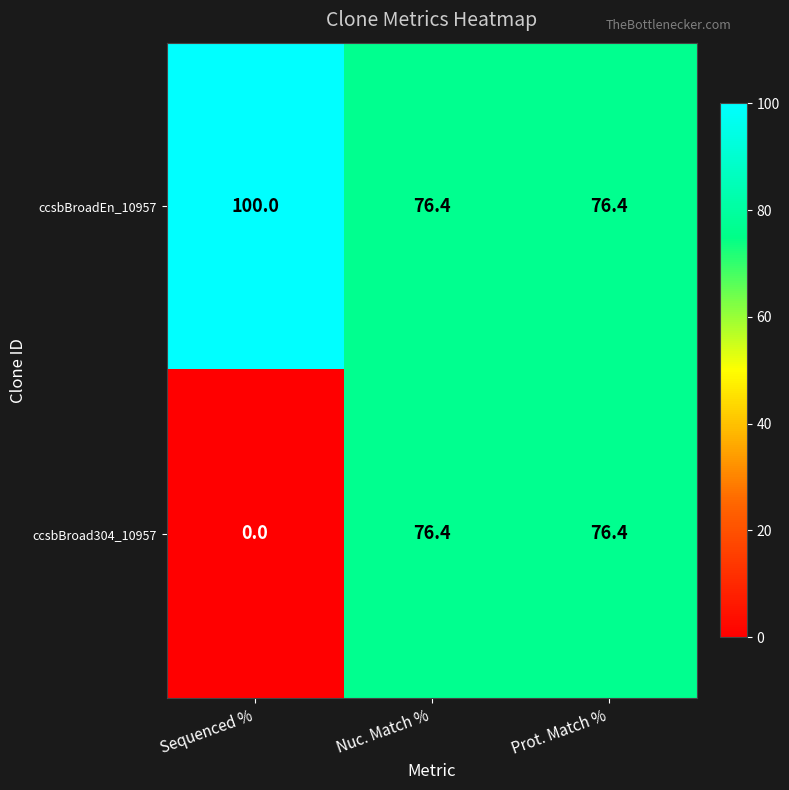

True or false: ccsbBroad304_10957 has a value of -48.4 at Sequenced %.

False